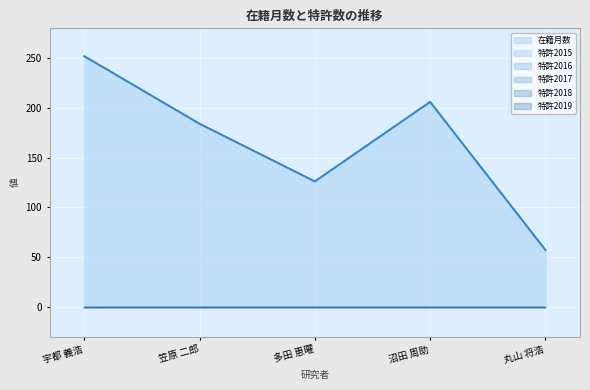

True or false: 特許2017_line and 特許2015_line cross at least once.

False